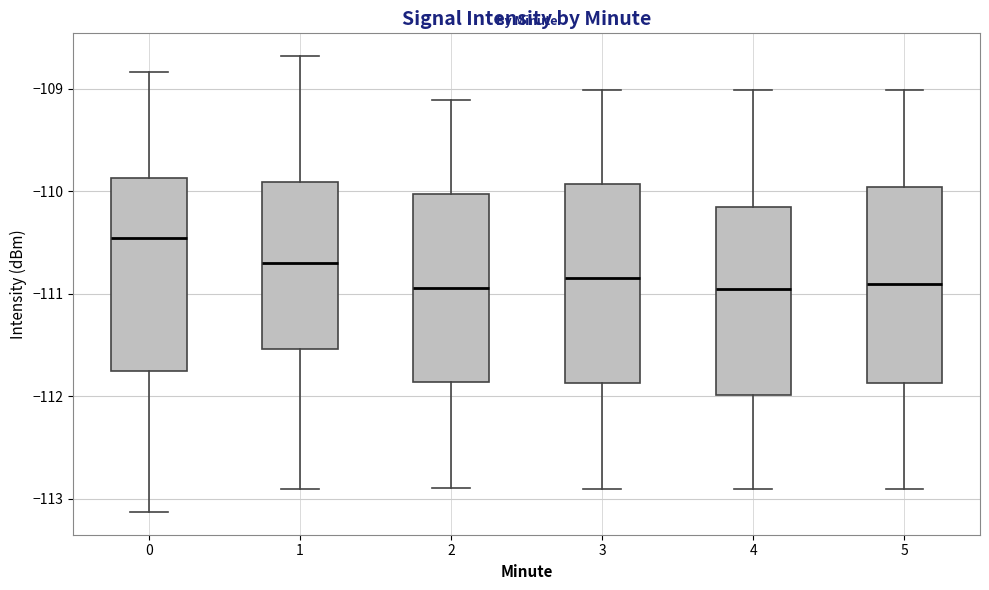

Reading left to right, transcribe this box plot: for each box, give where its median line is, the range the box spans, and where its two whiskers end, as read against the y-axis. The values are not printed on the chart, so give them approximately, as read against the axis.

0: median -110.5, box -111.7 to -109.9, whiskers -113.1 to -108.8
1: median -110.7, box -111.5 to -109.9, whiskers -112.9 to -108.7
2: median -110.9, box -111.9 to -110.0, whiskers -112.9 to -109.1
3: median -110.8, box -111.9 to -109.9, whiskers -112.9 to -109.0
4: median -111.0, box -112.0 to -110.1, whiskers -112.9 to -109.0
5: median -110.9, box -111.9 to -110.0, whiskers -112.9 to -109.0